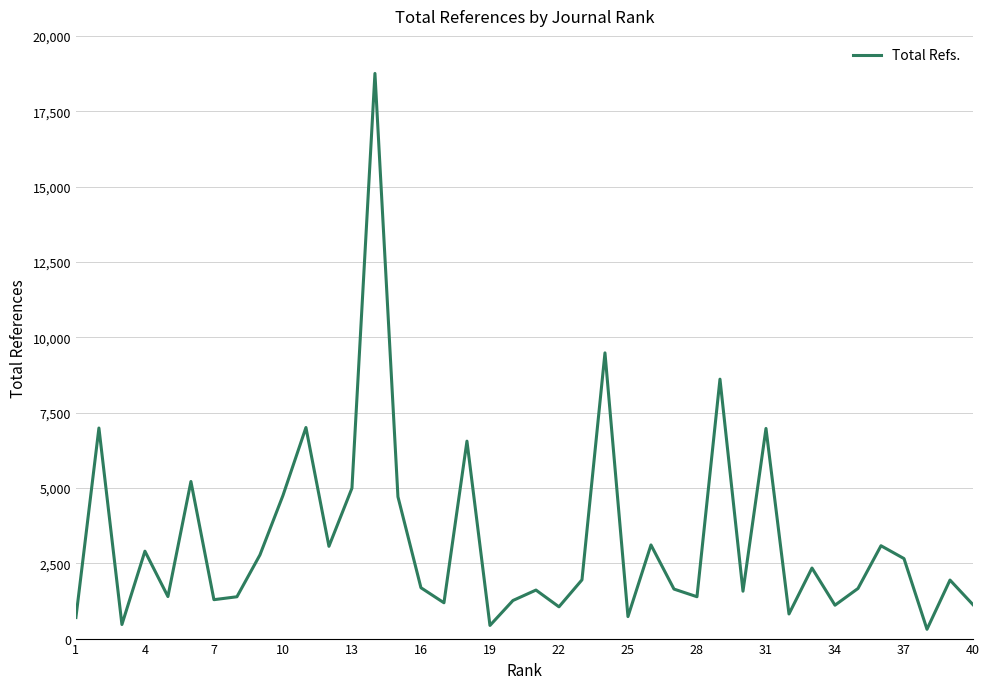

What is the maximum value shown in the chart?

18754